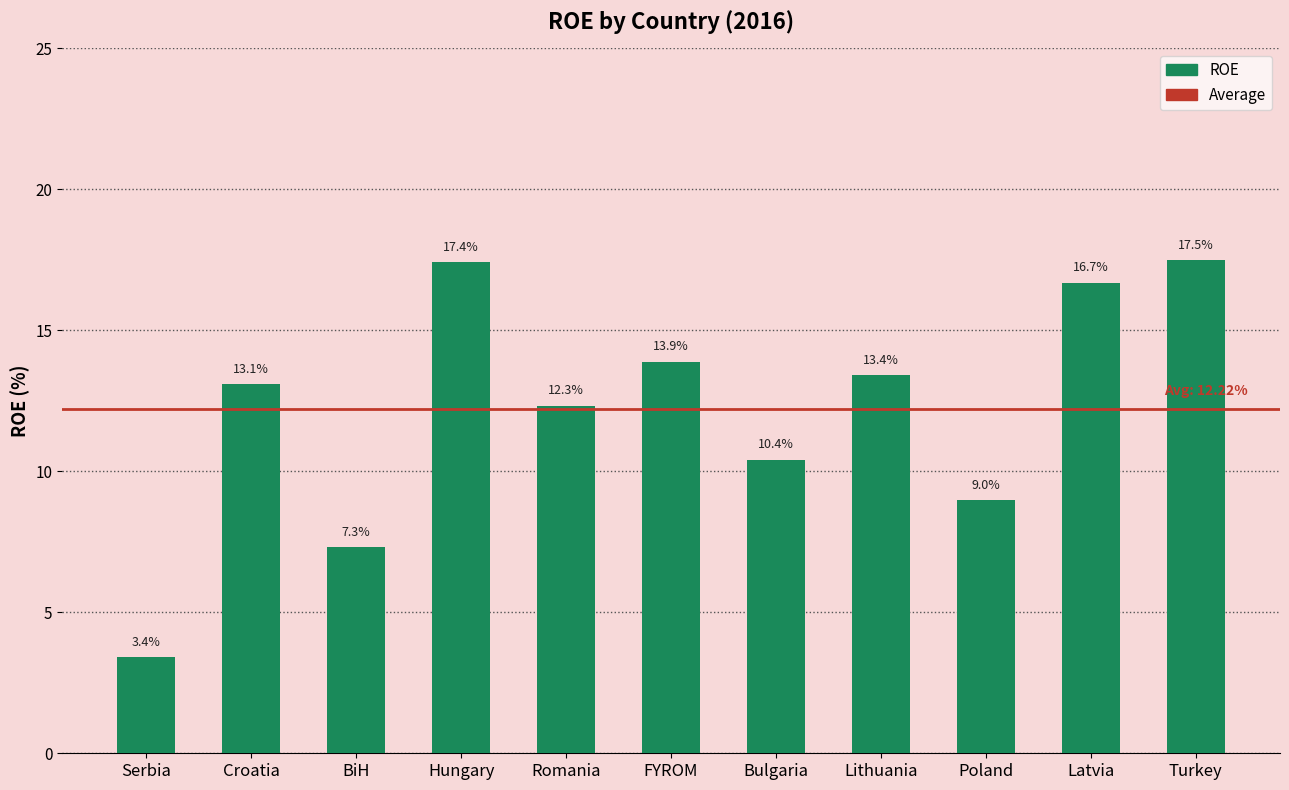

Are the bars horizontal?

No